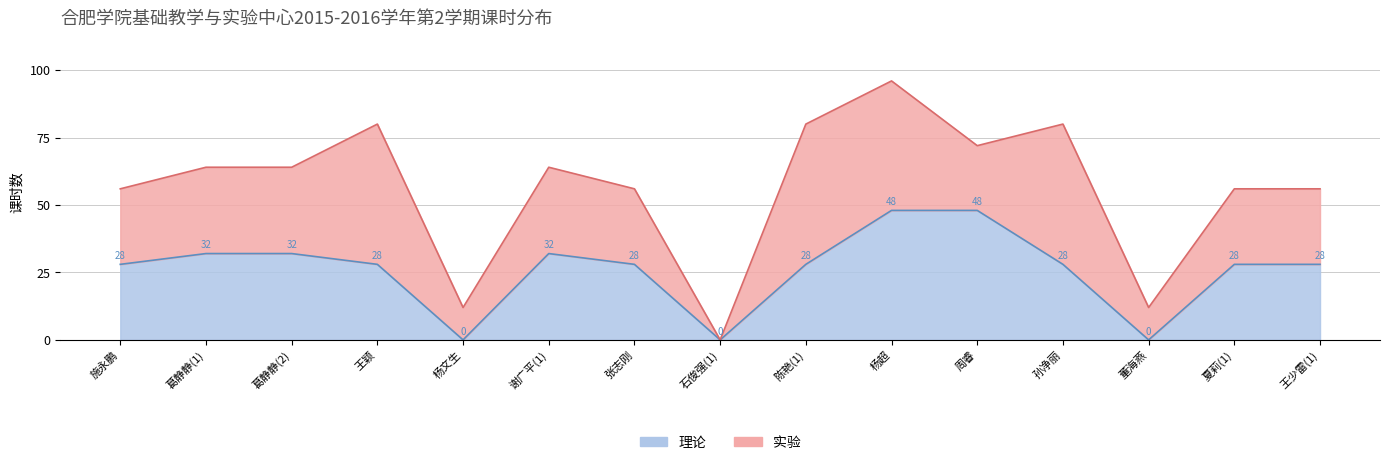

How many series are shown in this chart?

2